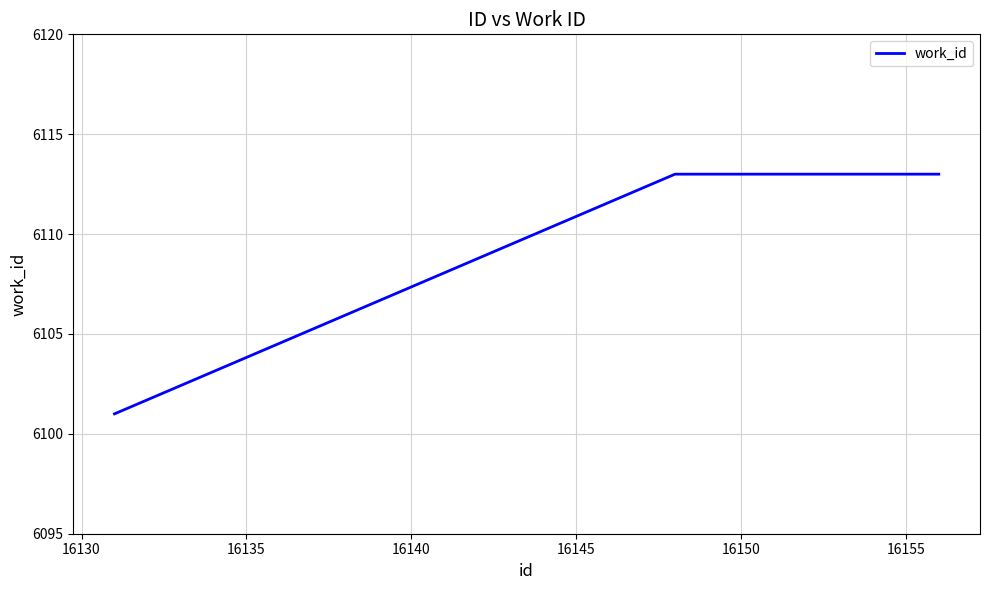

What is the maximum value shown in the chart?

6113